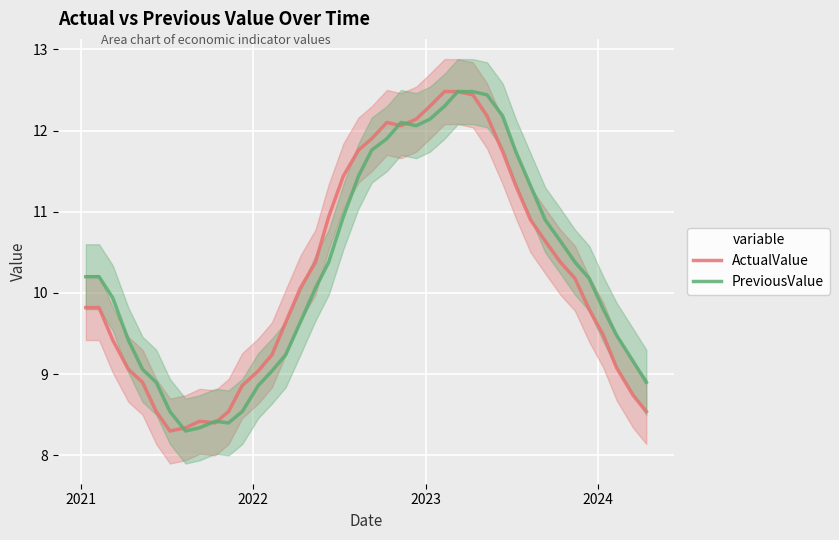

What is the highest value of the ActualValue series?

12.5